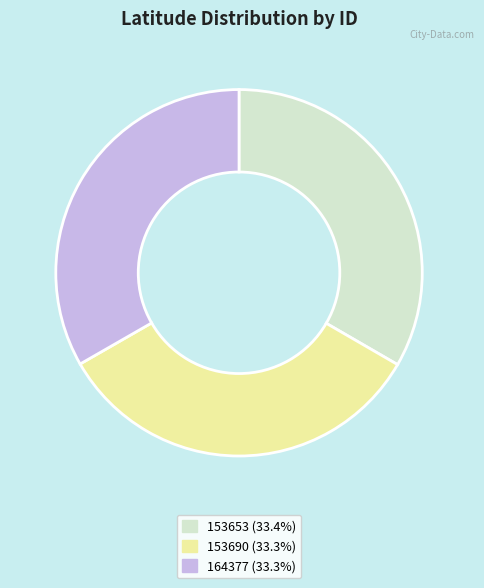

What is the ratio of the value at 153653 (33.4%) to the value at 164377 (33.3%)?

1.0